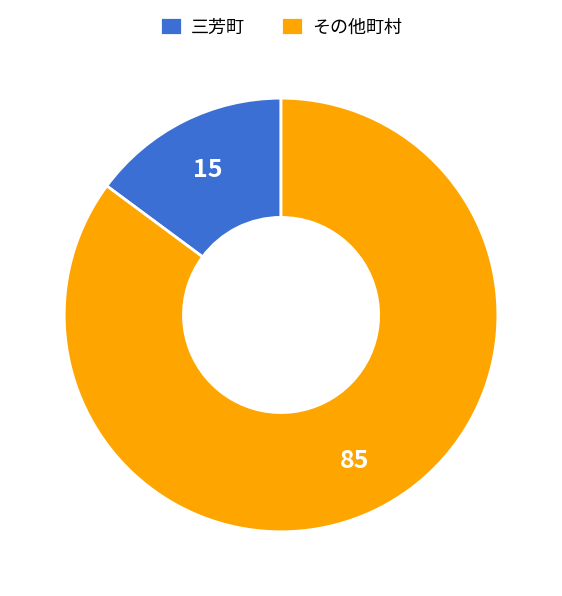

Is there any slice that represents more than half of the pie?

Yes